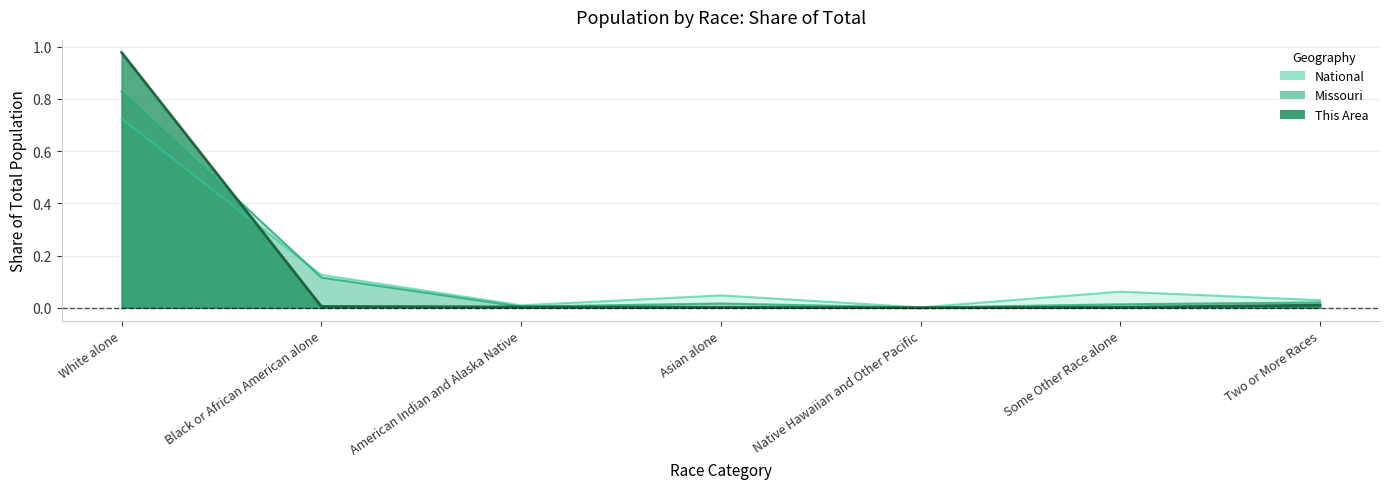

How many lines are shown in the chart?

3